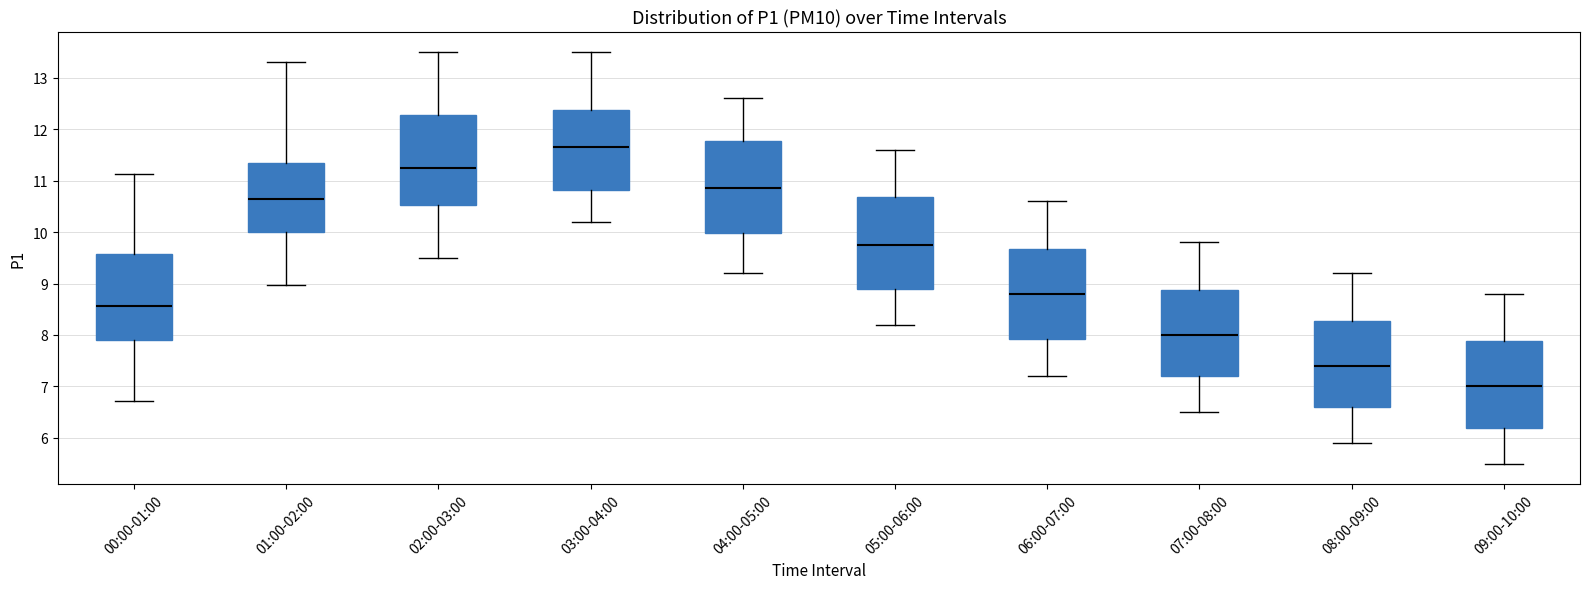

Which box has the lowest median line?

09:00-10:00